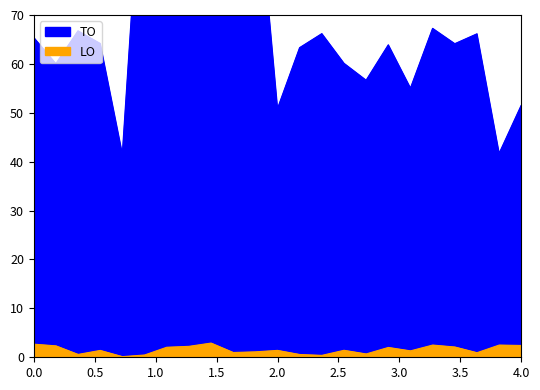

Which series changed the most between 2023 Opmaak ontwerp and 2021 Opmaak ontwerp?

TO